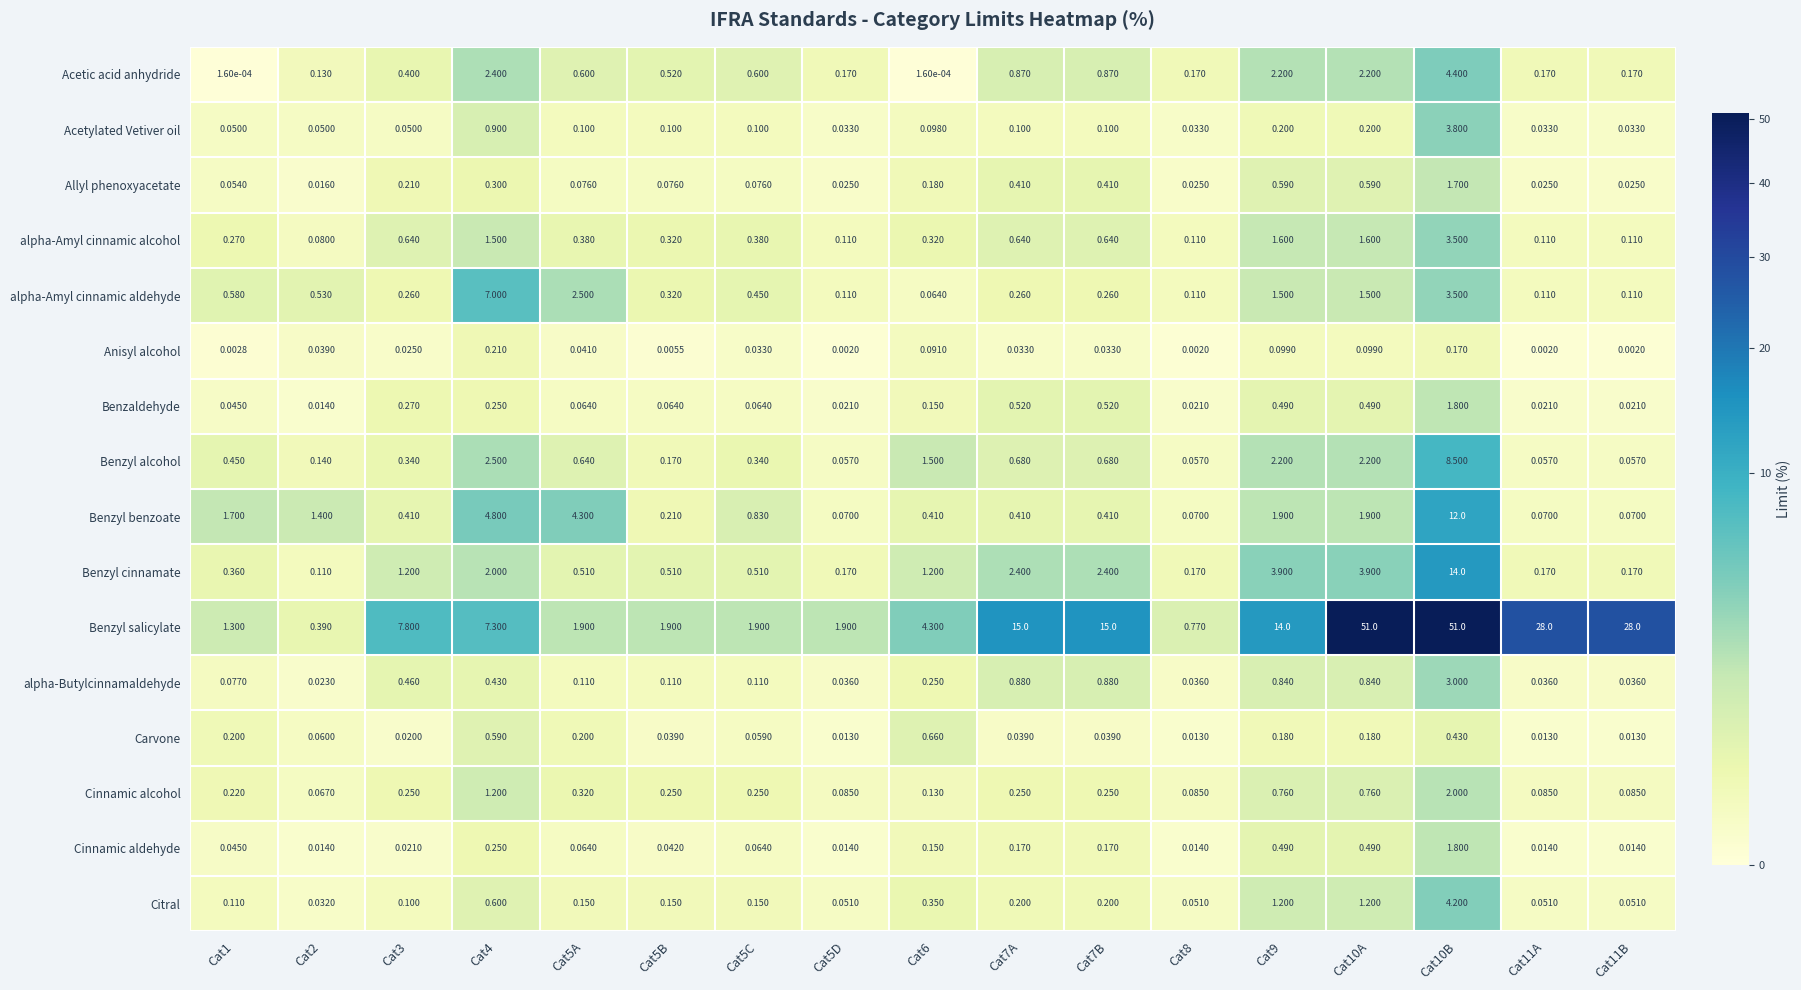

Which series has the largest total across all categories?

Benzyl salicylate